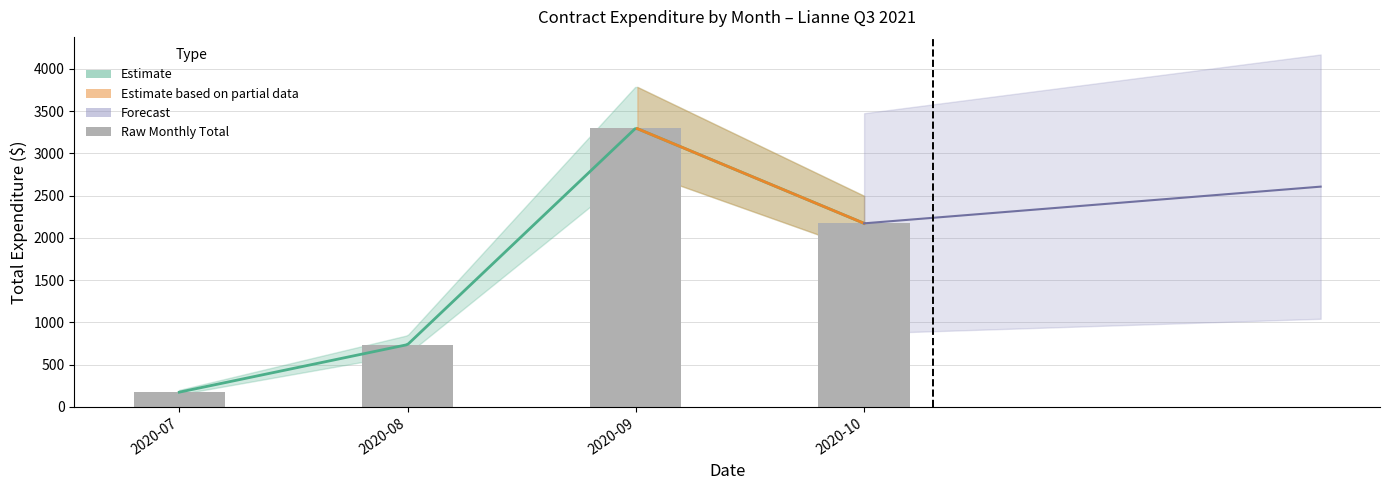

How many bars are there in total?

4